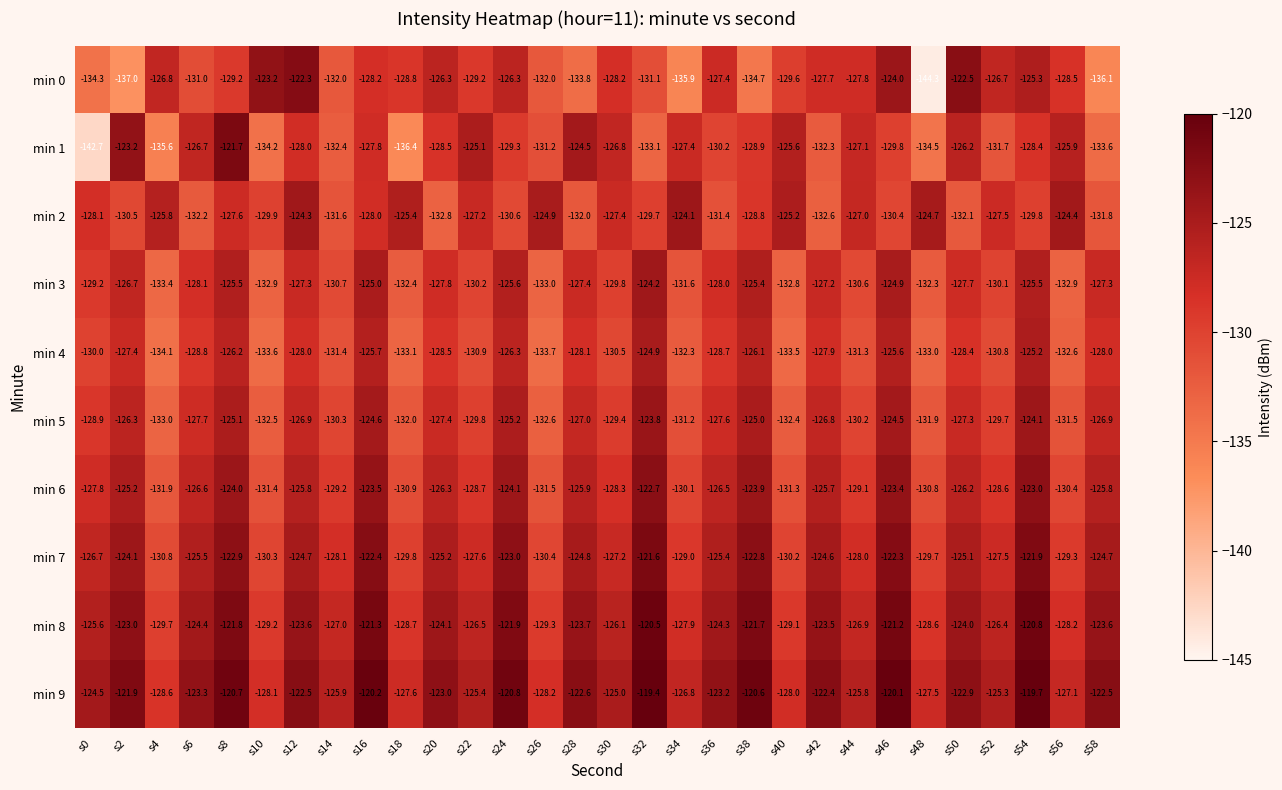

Which category has the highest value across all series?

s32